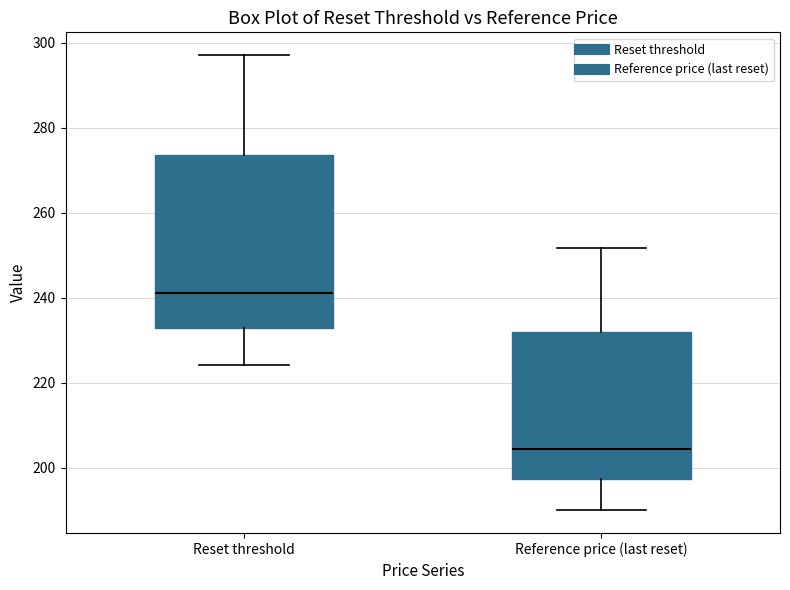

Where does the median line of the box for Reset threshold sit on the y-axis? The values are not printed on the chart, so give them approximately, as read against the axis.

242